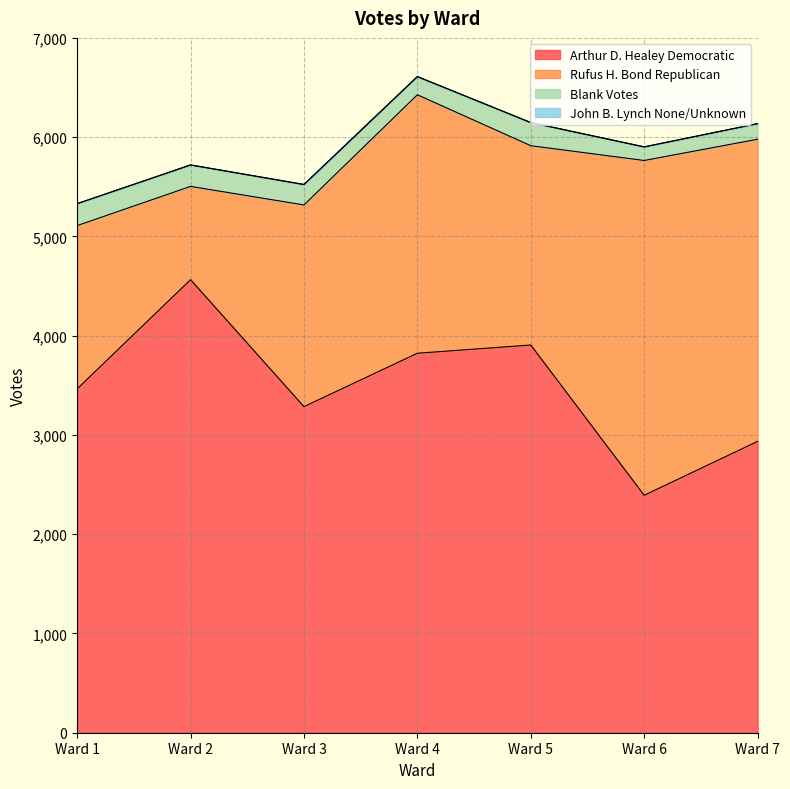

Which category has the lowest value across all series?

Ward 1